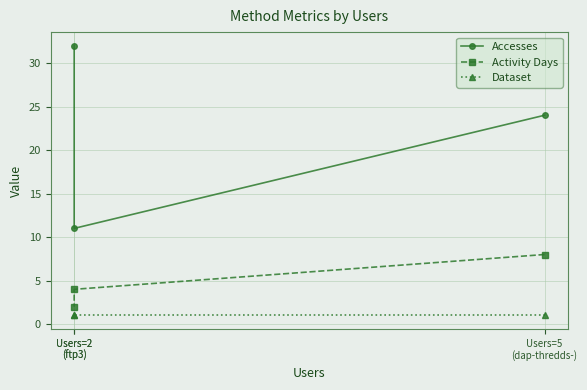

What is the difference between the highest and lowest values at Users=2
(ftp3)?

10